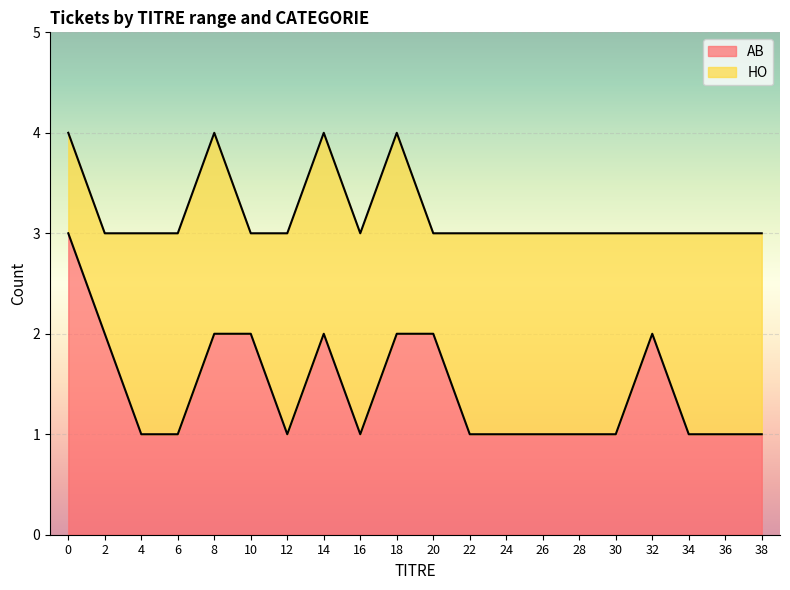

The chart shows a value of 1 at 12. True or false?

False